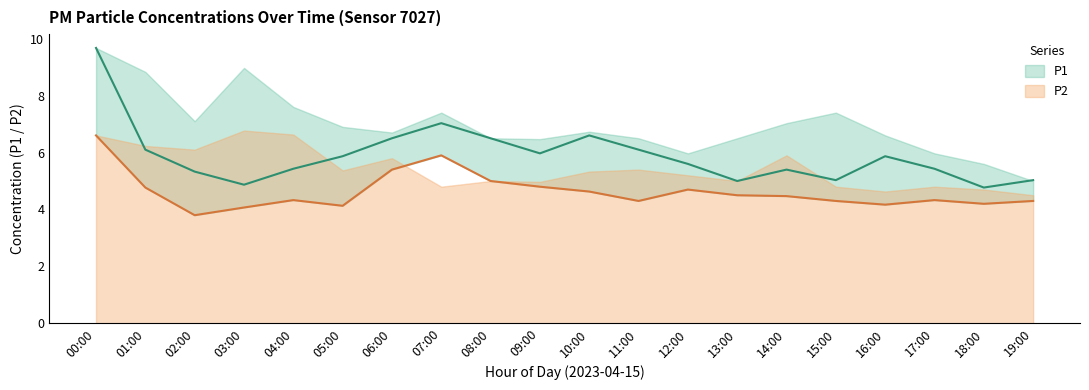

Which label corresponds to the largest value in the chart?

00:00